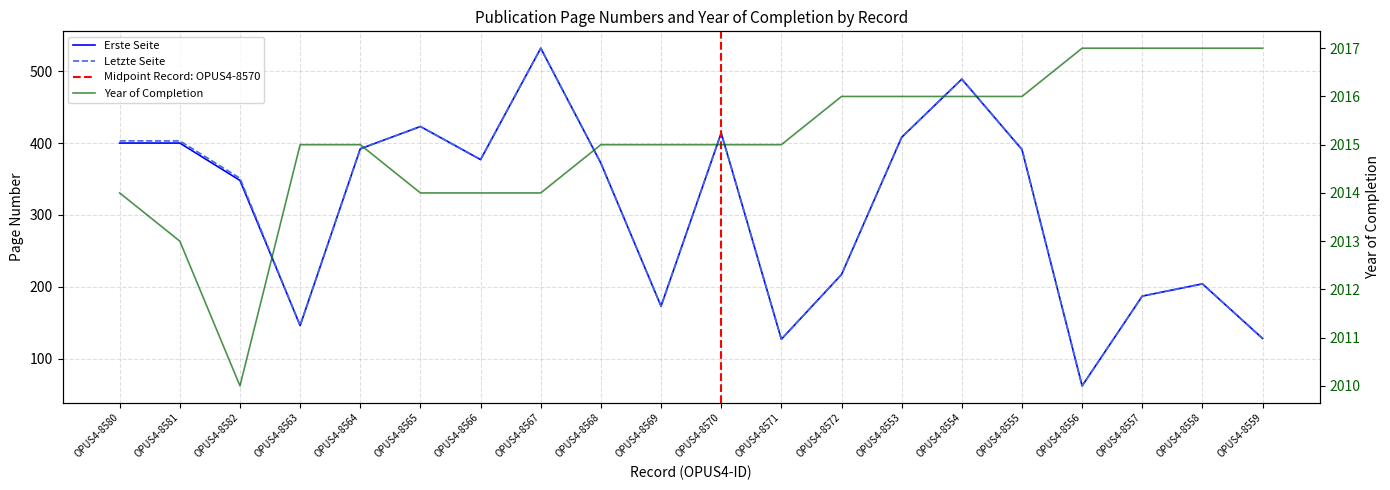

How many data points in Year of Completion are less than 2015?

6